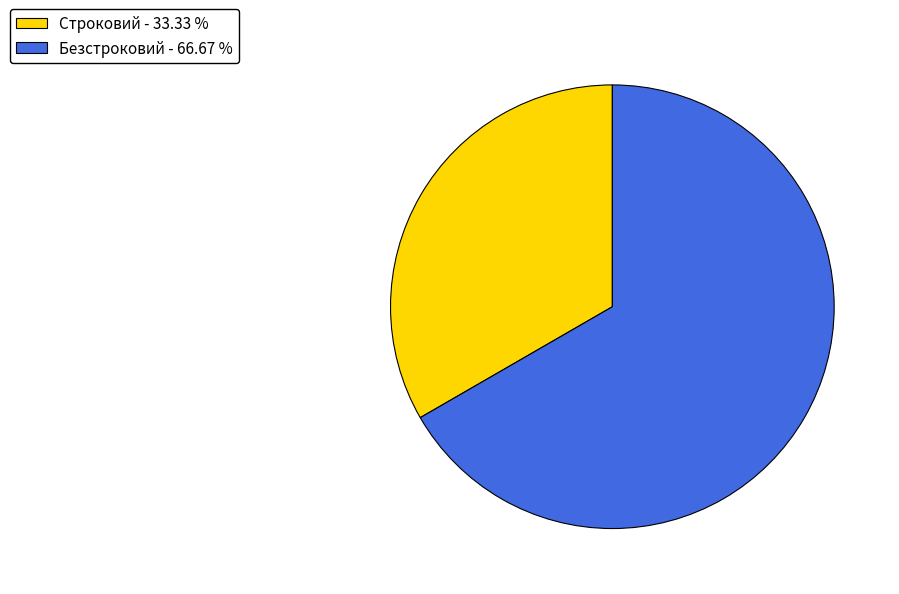

What is the ratio of the value at Строковий - 33.33 % to the value at Безстроковий - 66.67 %?

0.5